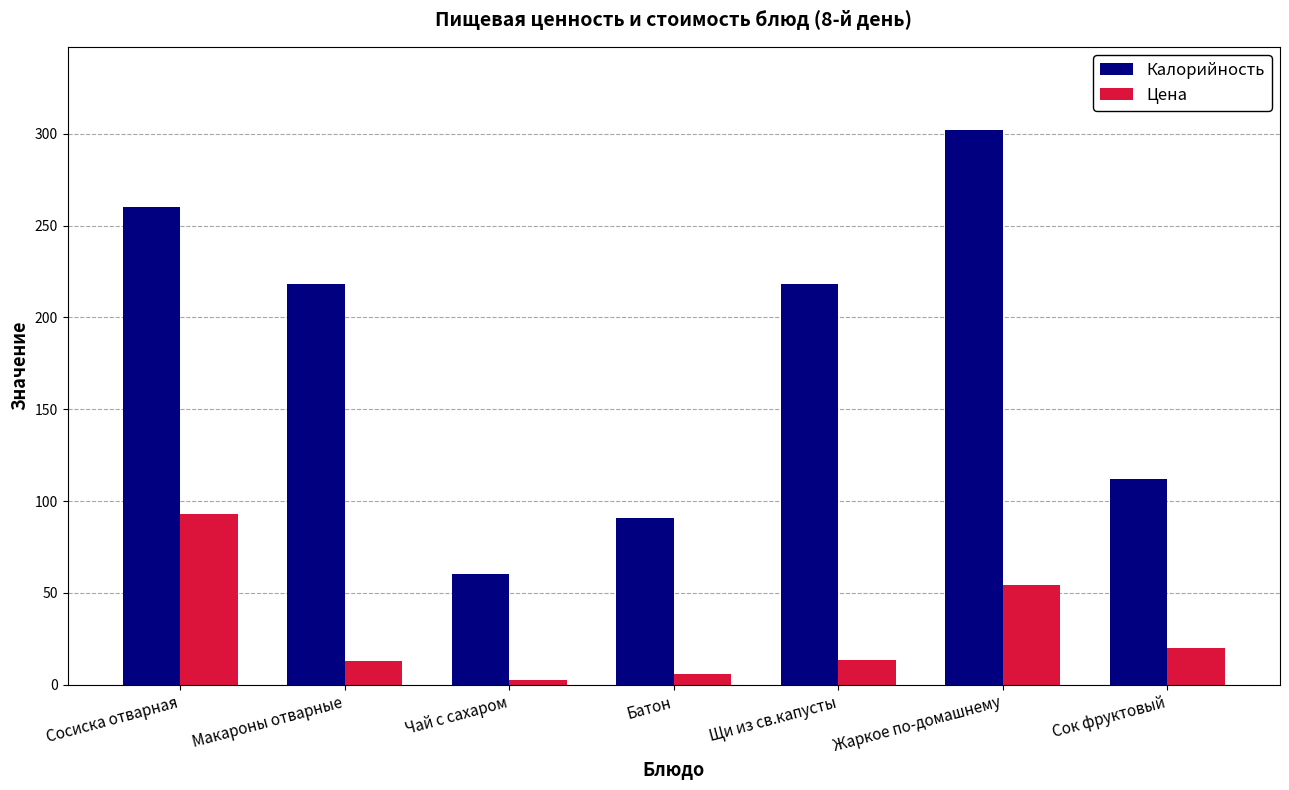

What is the approximate value of Цена at Сосиска отварная?

92.9